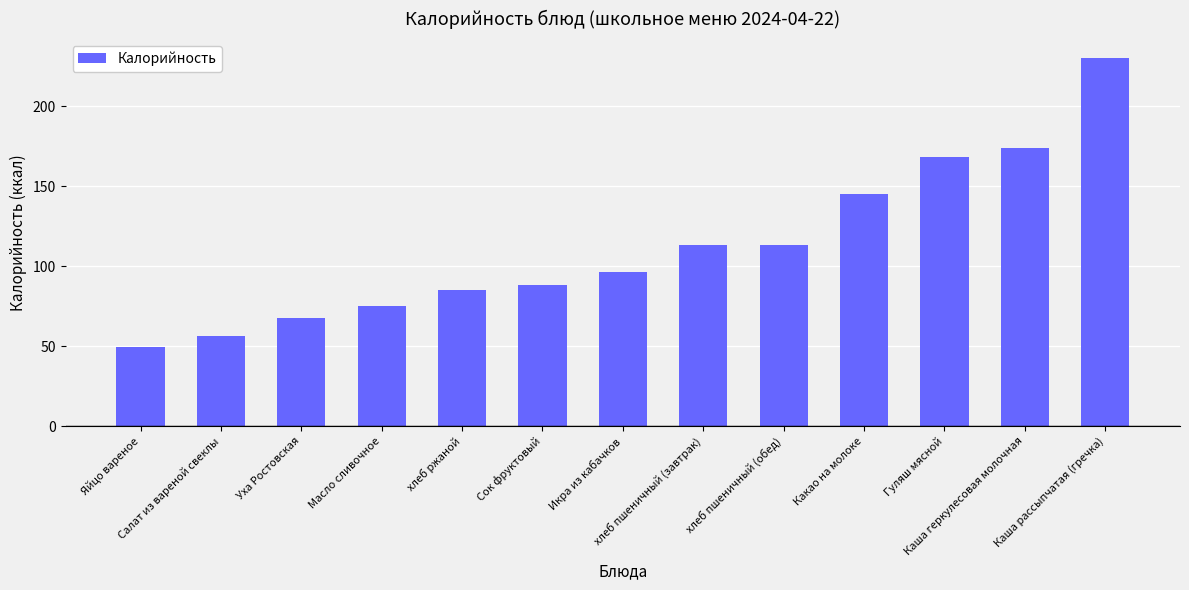

Is it true that the value at хлеб пшеничный (завтрак) is 113.2?

True